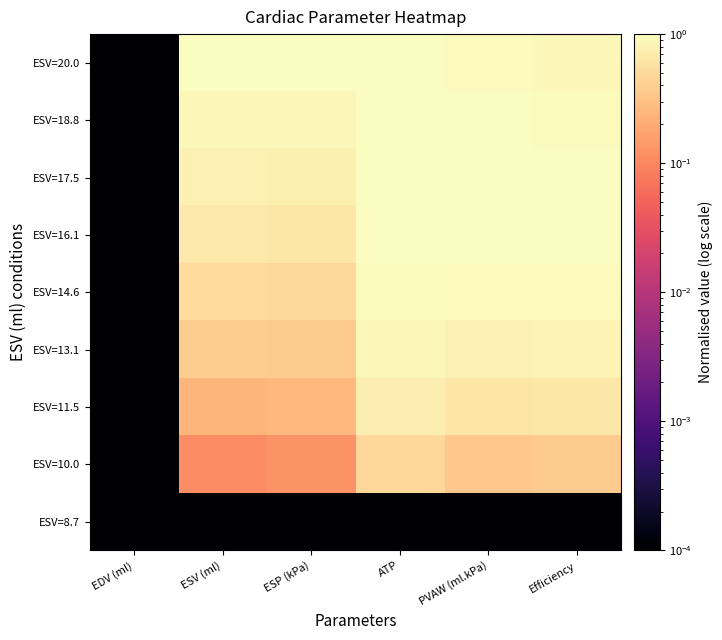

Between ESV (ml) and ESP (kPa), which is larger?

ESV (ml)